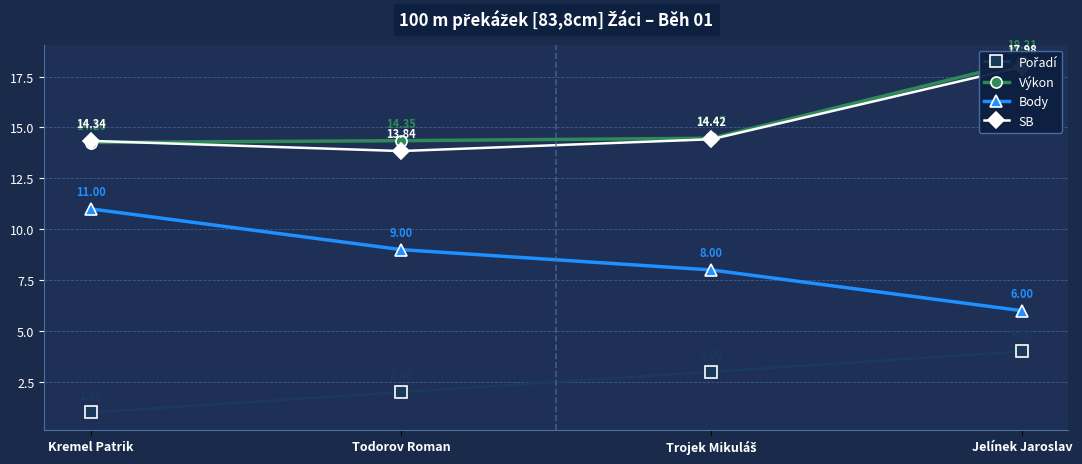

The value of Body at Jelínek Jaroslav is 10.8. True or false?

False